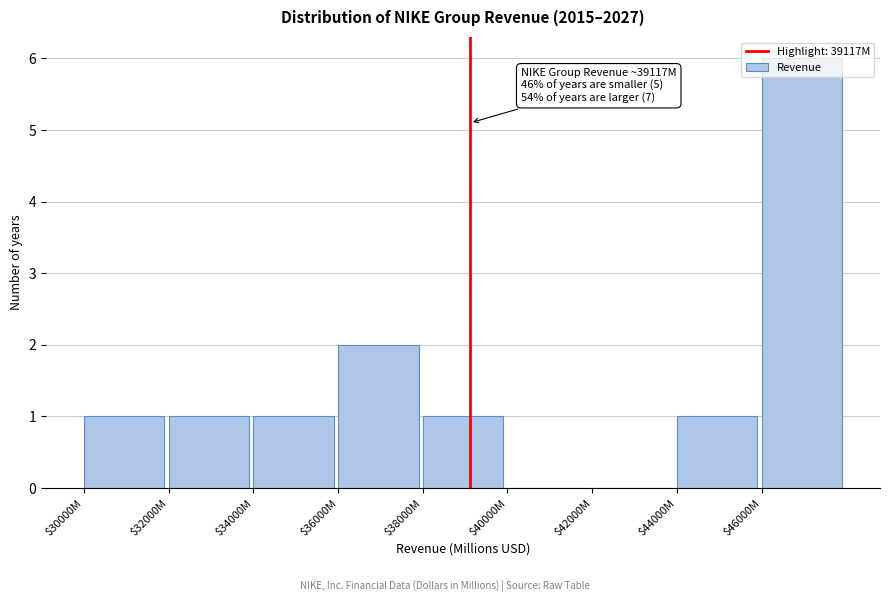

Is it true that the value at $30000M is 1?

True